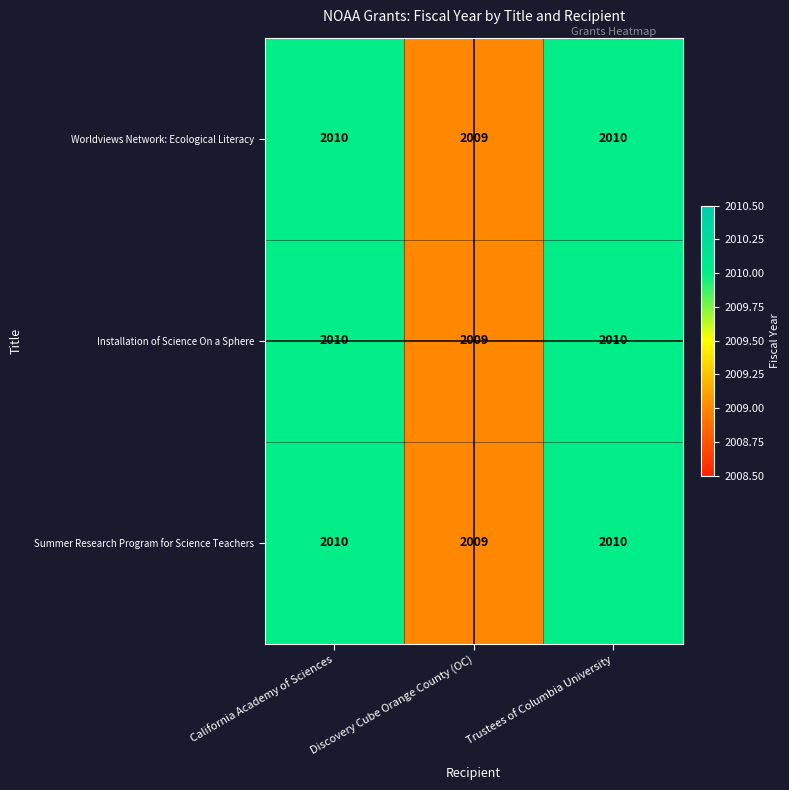

What is the approximate value of Installation of Science On a Sphere at Discovery Cube Orange County (OC)?

2009